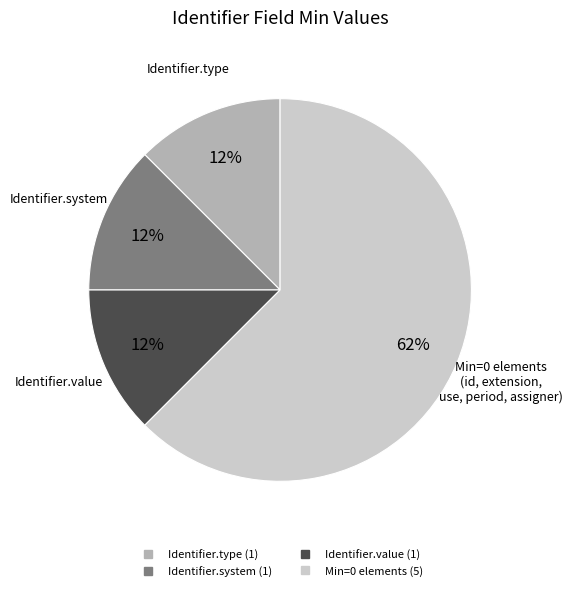

How many slices are in this pie chart?

4